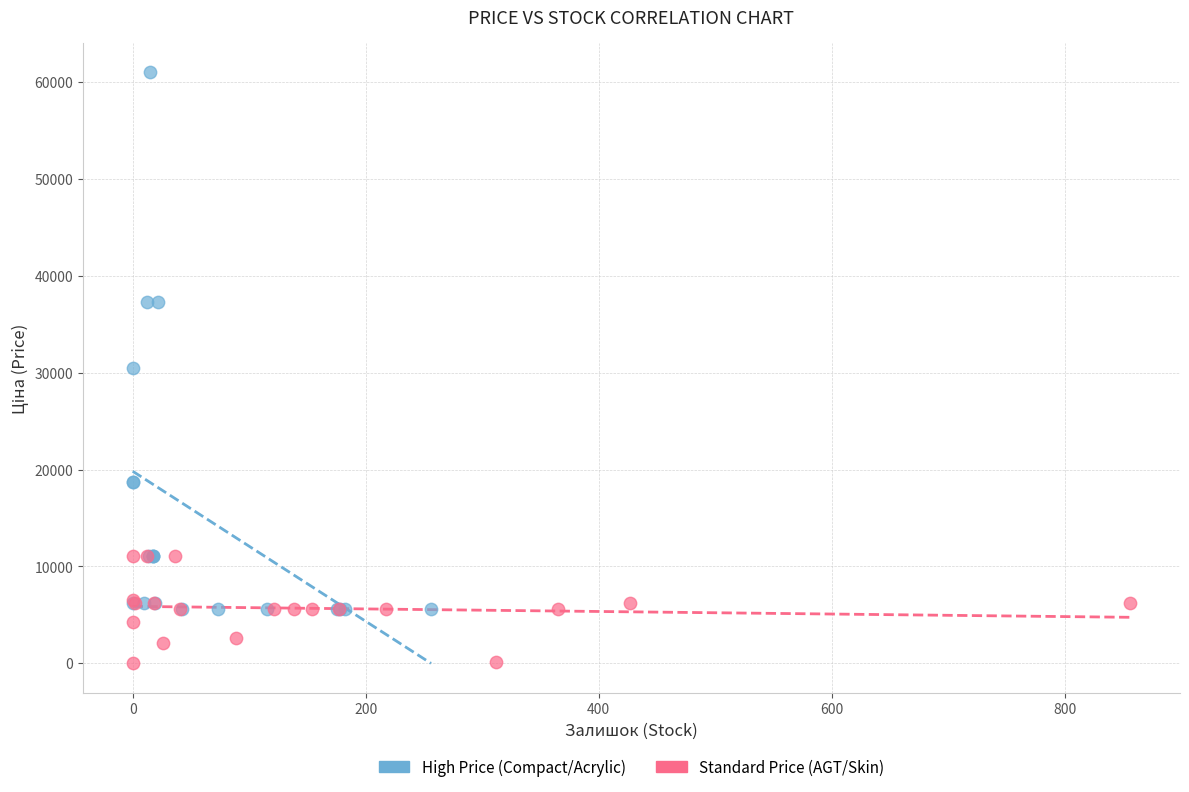

What are all the series names shown in the legend?

High Price (Compact/Acrylic), Standard Price (AGT/Skin)